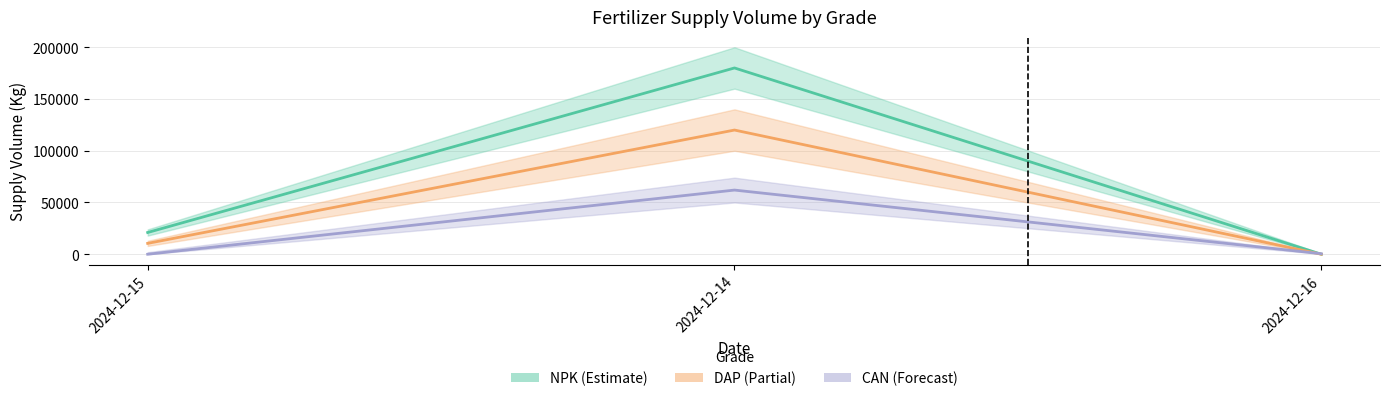

What is the sum of the CAN values at 2024-12-14 and 2024-12-15?

62000